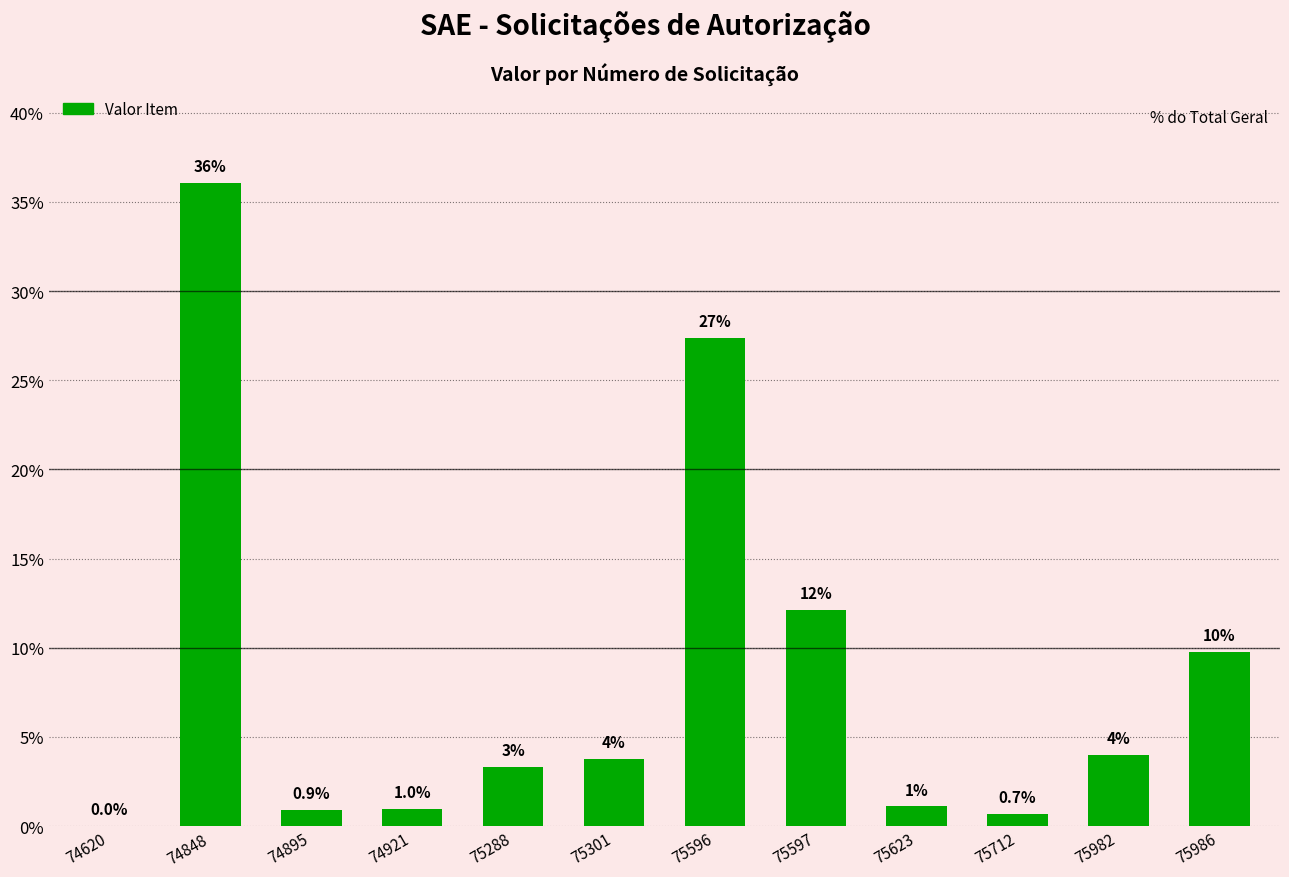

Between 74620 and 75596, which is larger?

75596